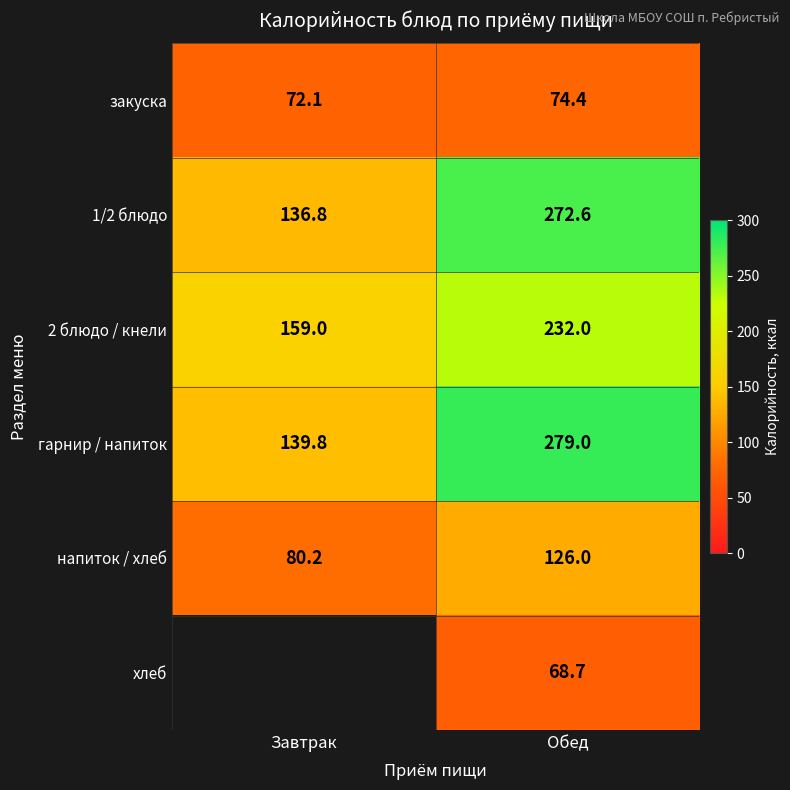

What value does the напиток / хлеб series have at Обед?

126.0